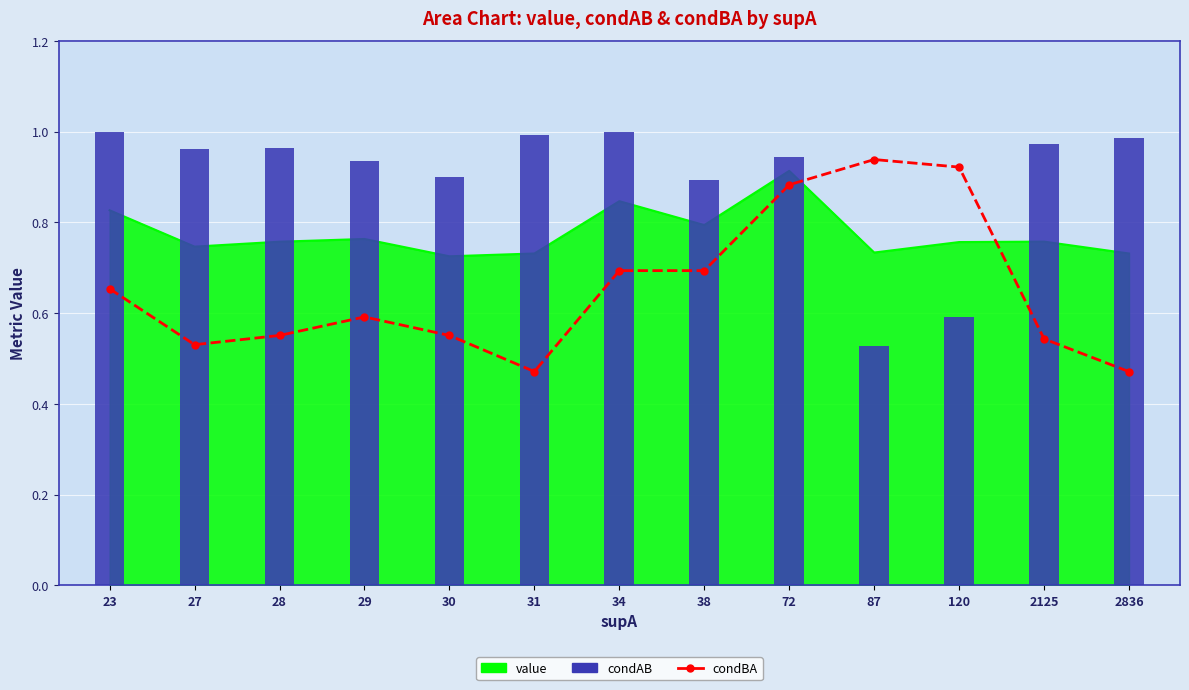

At which category is the sum across all series the highest?

72